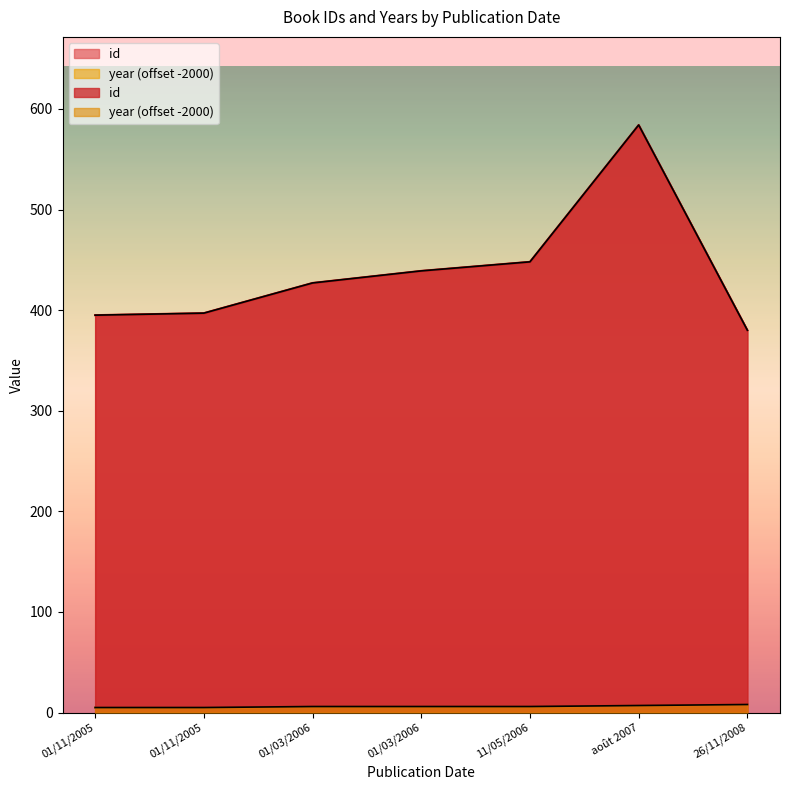

What is the sum of all id values?

3070